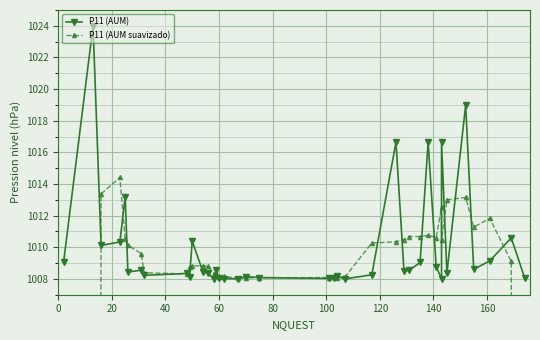

How many series are shown in this chart?

2